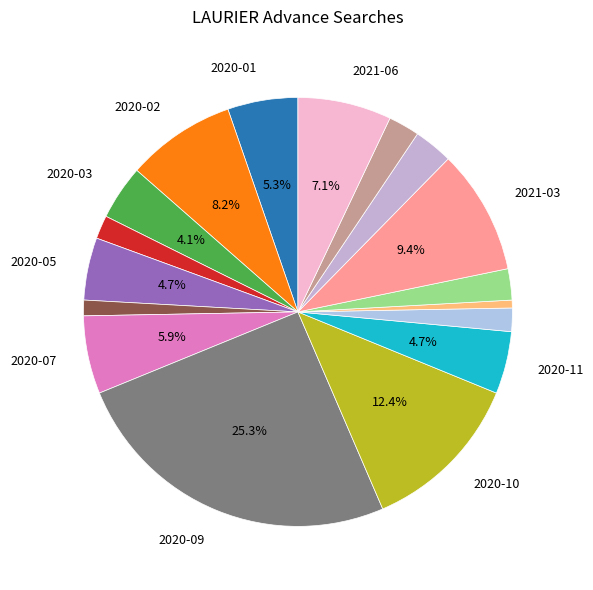

How many segments does this pie chart have?

17